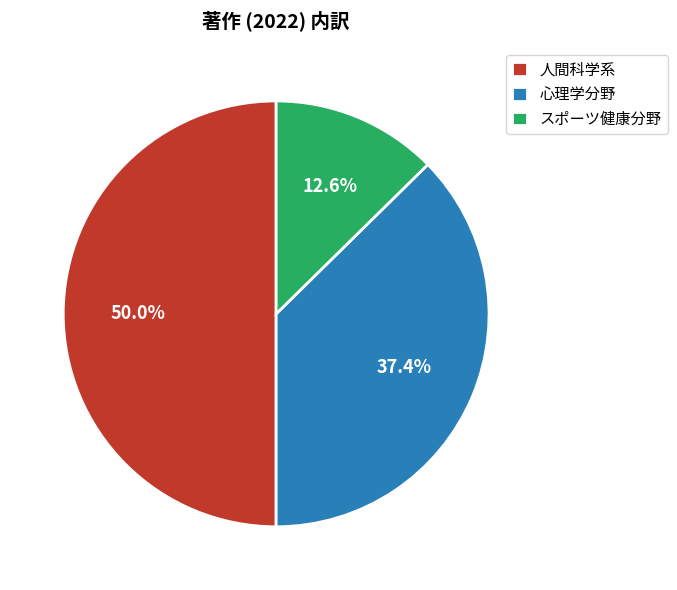

True or false: 心理学分野 accounts for 37% of the total.

True